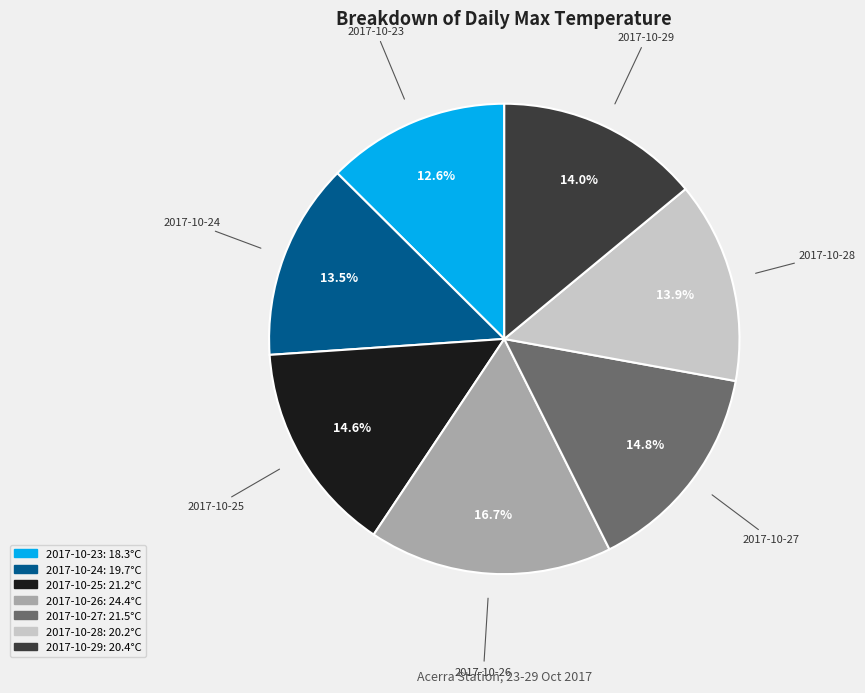

Does 2017-10-29 represent more than half of the total?

No